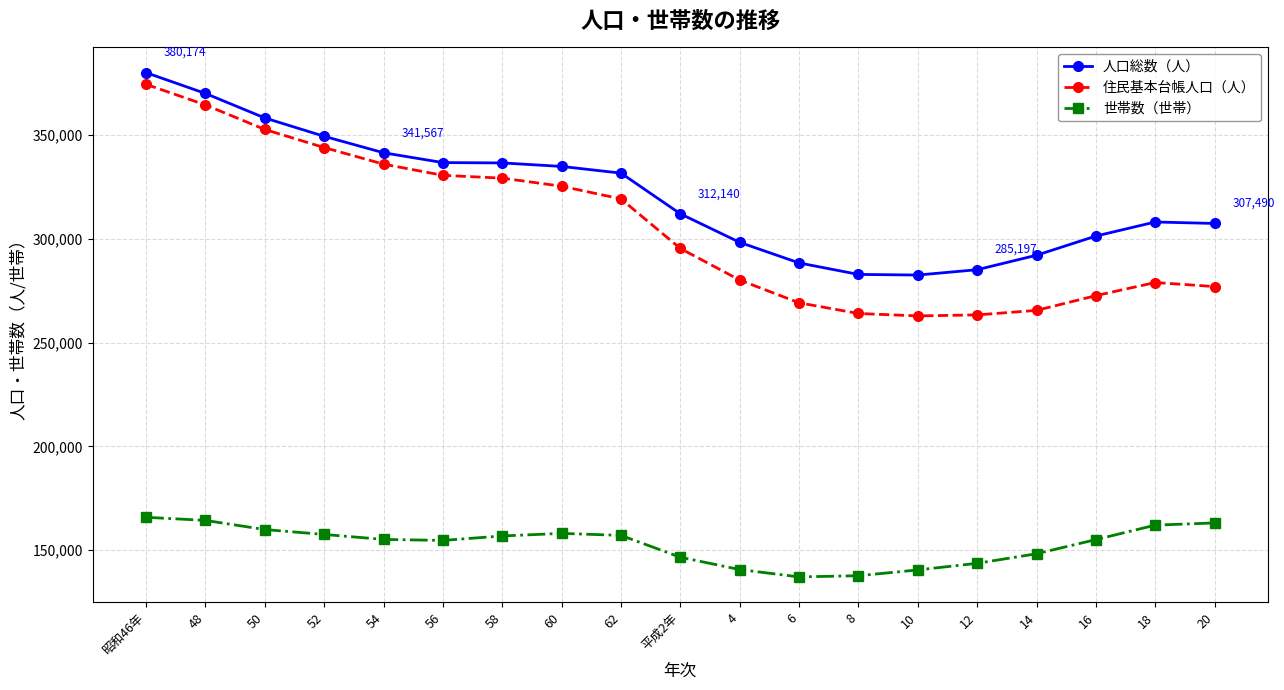

What is the smallest value displayed?

137133